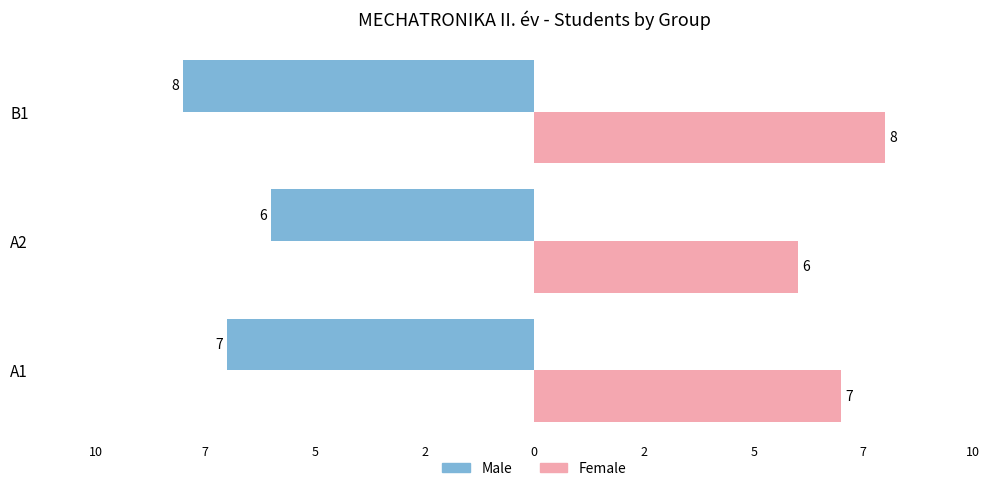

List the series in order of their overall mean, lowest first.

Male, Female